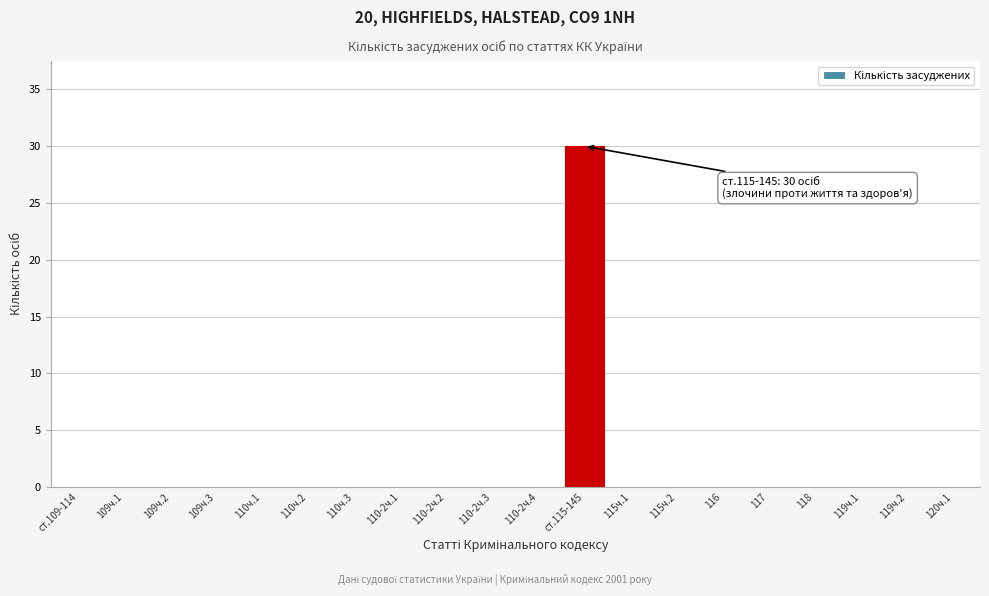

Reading left to right, list all the values displayed in this chart.

ст.109-114=0	109ч.1=0	109ч.2=0	109ч.3=0	110ч.1=0	110ч.2=0	110ч.3=0	110-2ч.1=0	110-2ч.2=0	110-2ч.3=0	110-2ч.4=0	ст.115-145=30	115ч.1=0	115ч.2=0	116=0	117=0	118=0	119ч.1=0	119ч.2=0	120ч.1=0